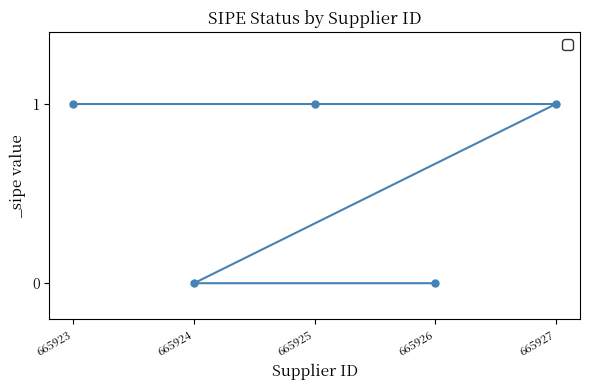

Which has a higher value, 665923 or 665924?

665923